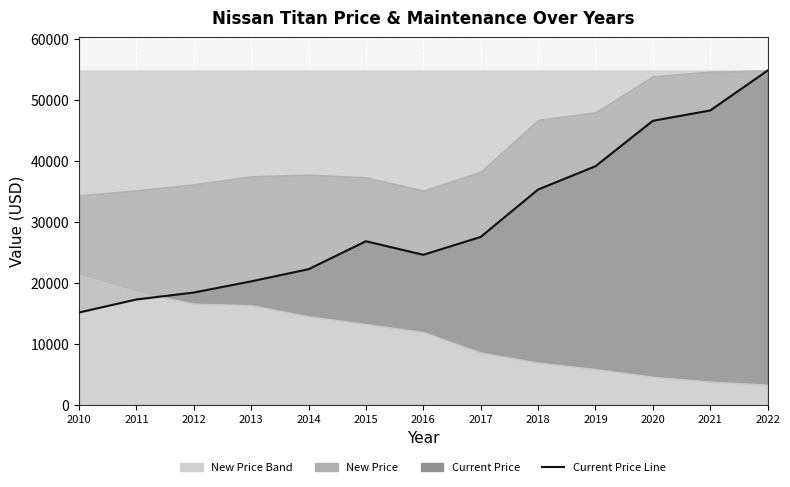

Where does the data first go above 26840?

2017